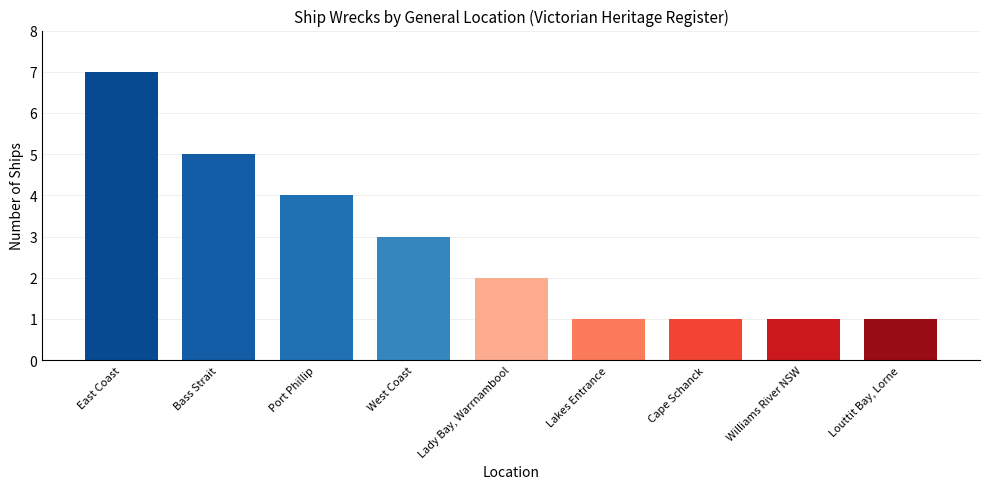

What is the ratio of the value at Cape Schanck to the value at Williams River NSW?

1.0